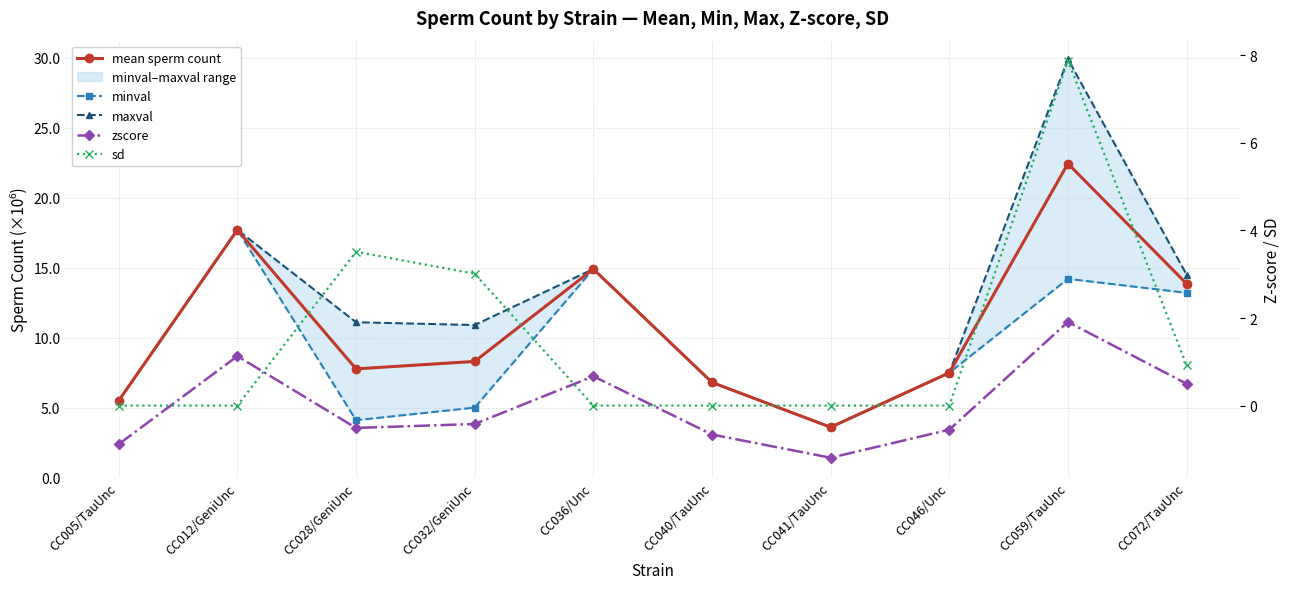

What is the label of the 7th point from the right?

CC032/GeniUnc